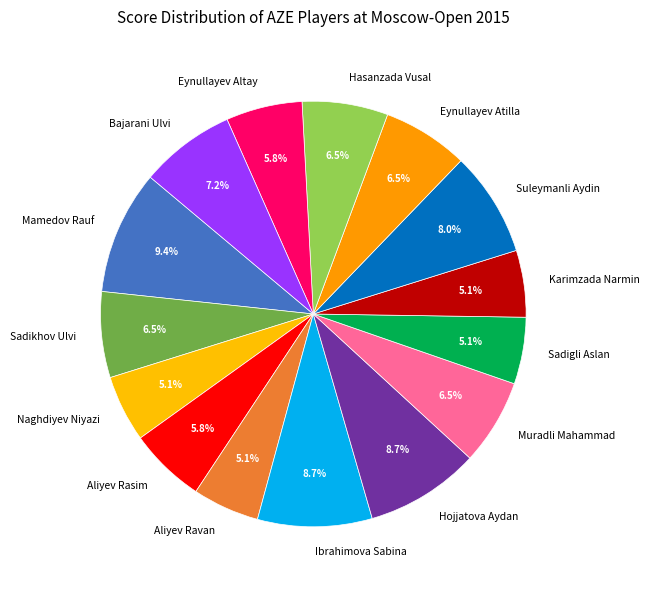

What percentage is the Naghdiyev Niyazi slice, to the nearest percent?

5%